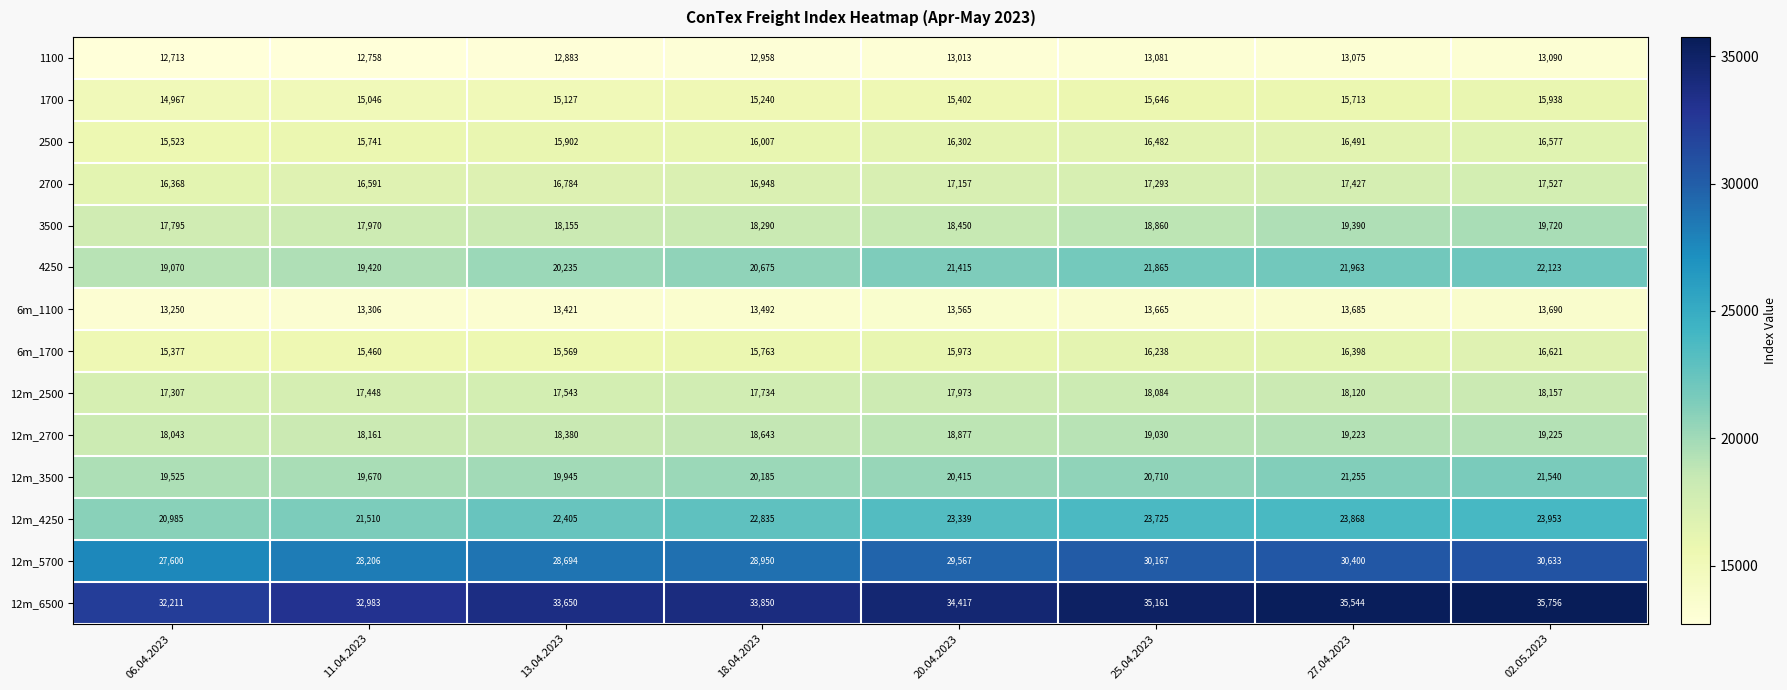

How many series are shown in this chart?

14